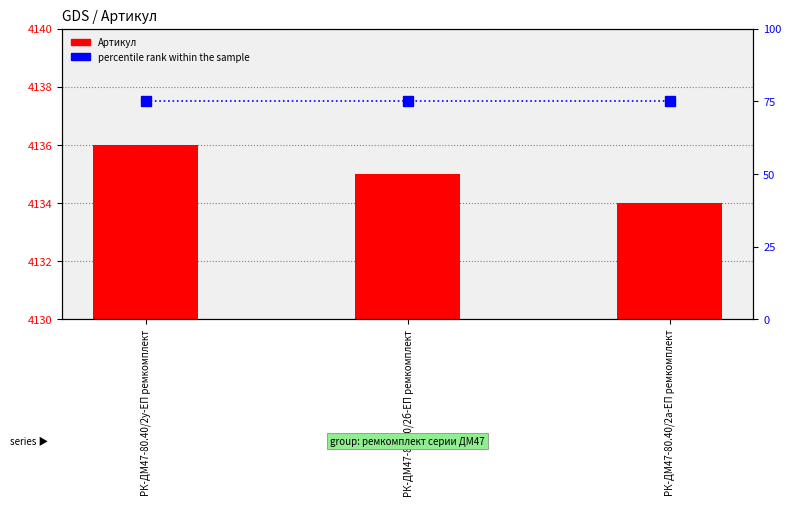

What is the sum of all Артикул values?

12405